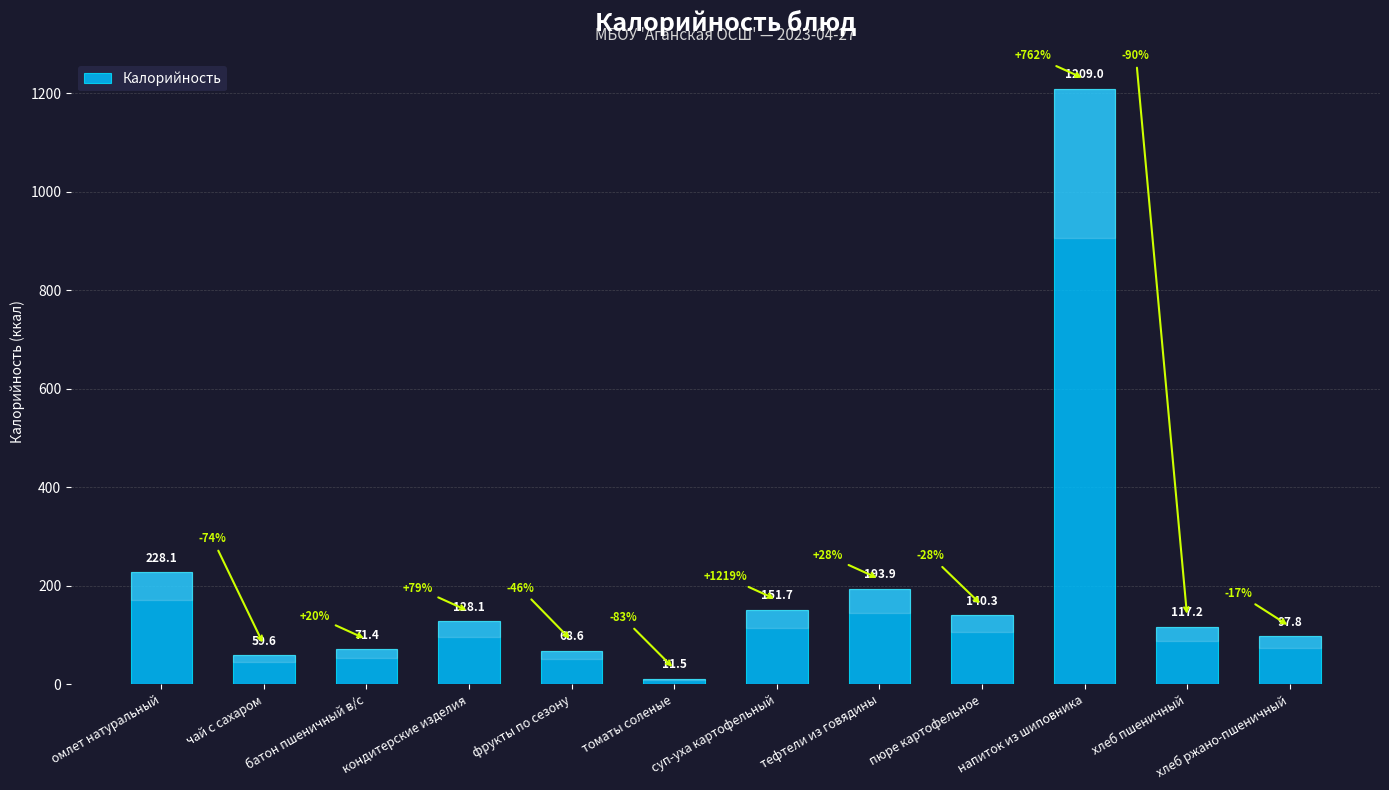

Reading left to right, list all the values displayed in this chart.

омлет натуральный=228.1	чай с сахаром=59.6	батон пшеничный в/с=71.4	кондитерские изделия=128.1	фрукты по сезону=68.6	томаты соленые=11.5	суп-уха картофельный=151.7	тефтели из говядины=193.9	пюре картофельное=140.3	напиток из шиповника=1209.0	хлеб пшеничный=117.2	хлеб ржано-пшеничный=97.8